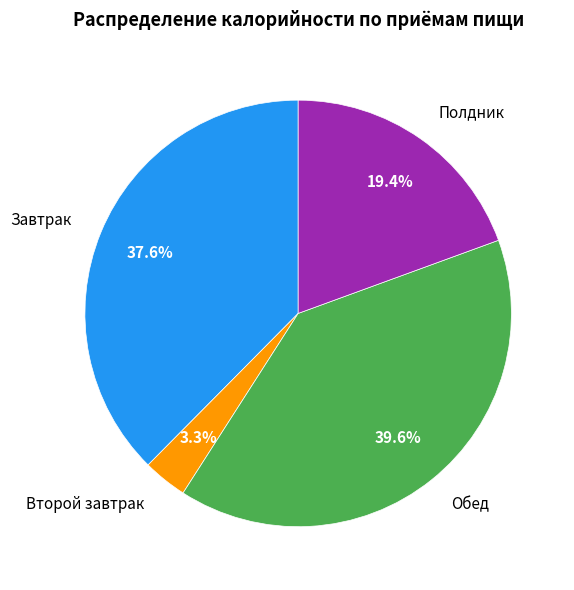

Rank the categories by value from lowest to highest.

Второй завтрак, Полдник, Завтрак, Обед